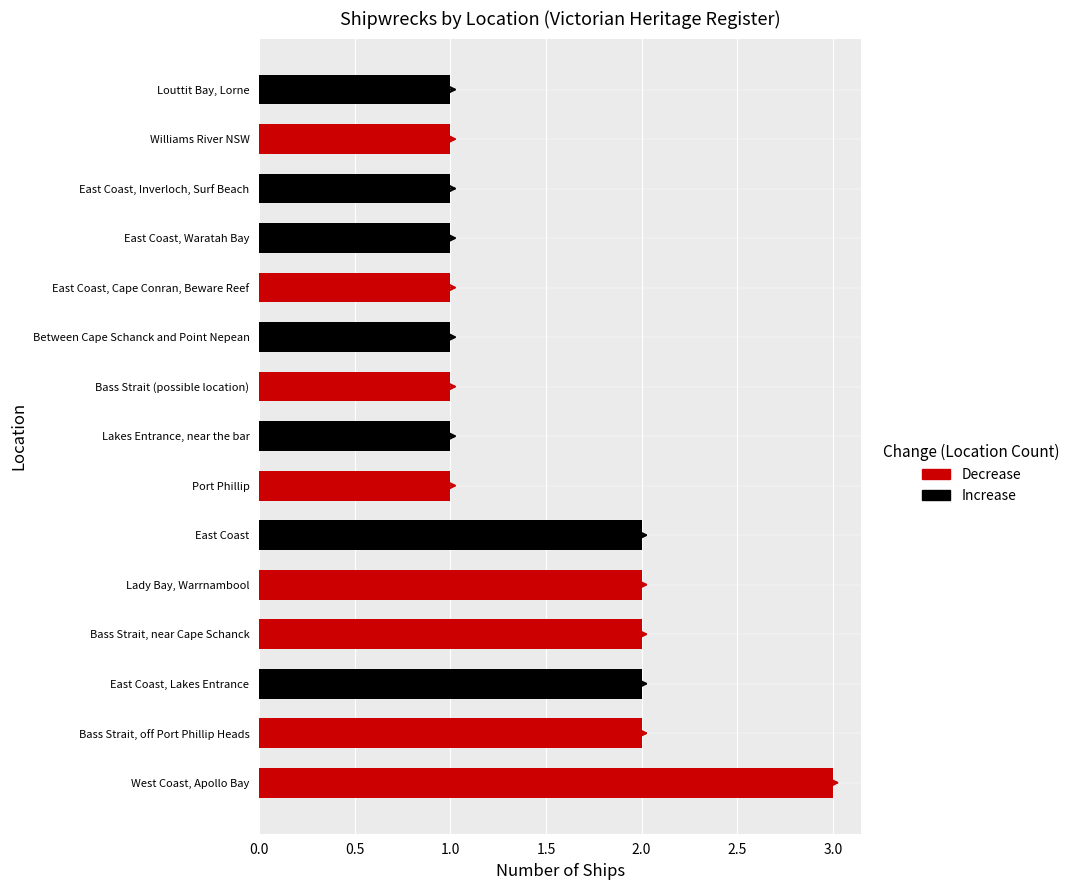

What is the minimum value shown in the chart?

1